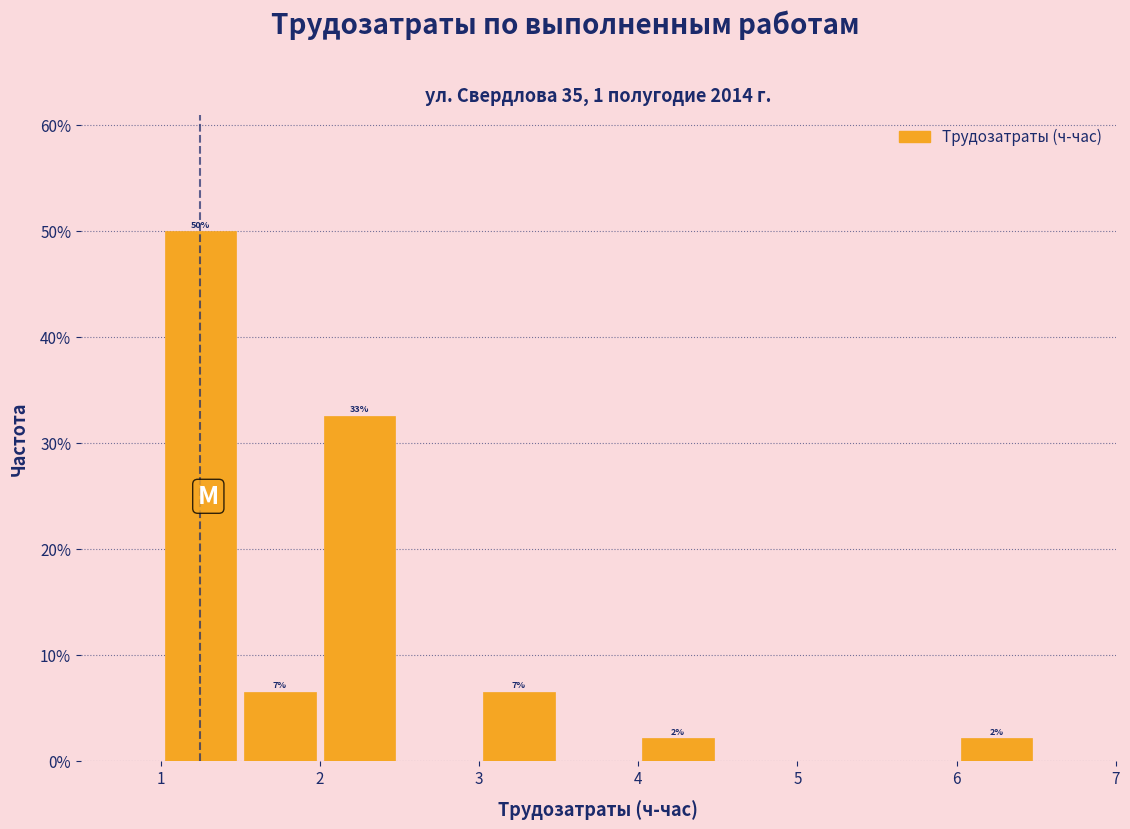

Over which range of the x-axis is the bar tallest?

1.0 to 1.5